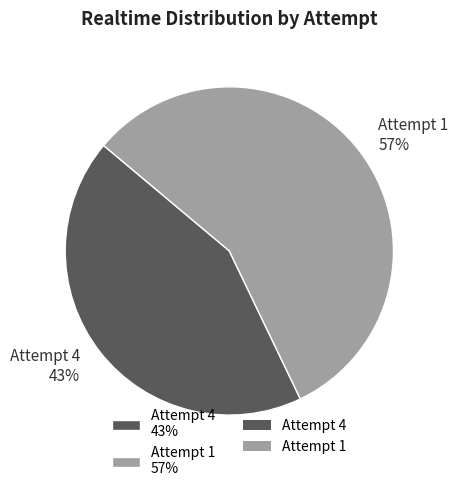

What is the largest slice in the pie chart?

Attempt 1